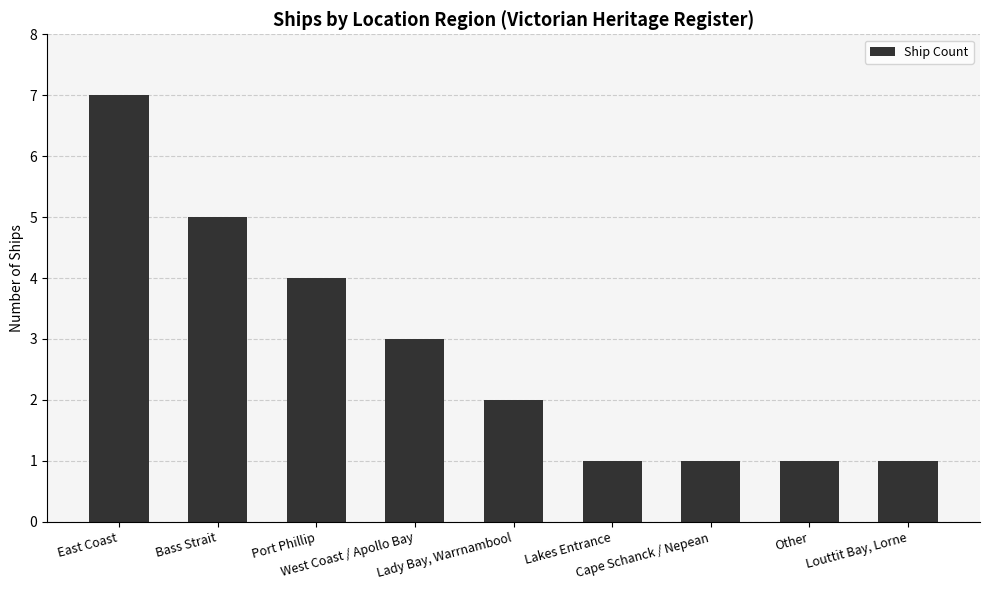

What is the sum of all values?

25